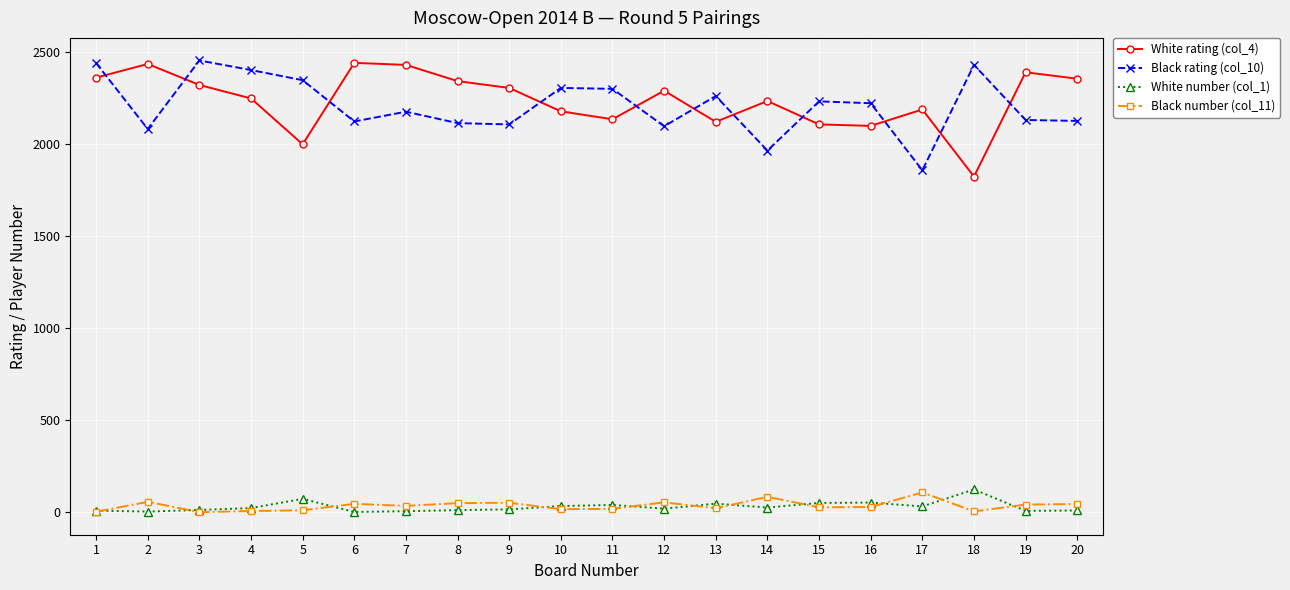

True or false: White rating (col_4) has a value of 2319 at 3.

True